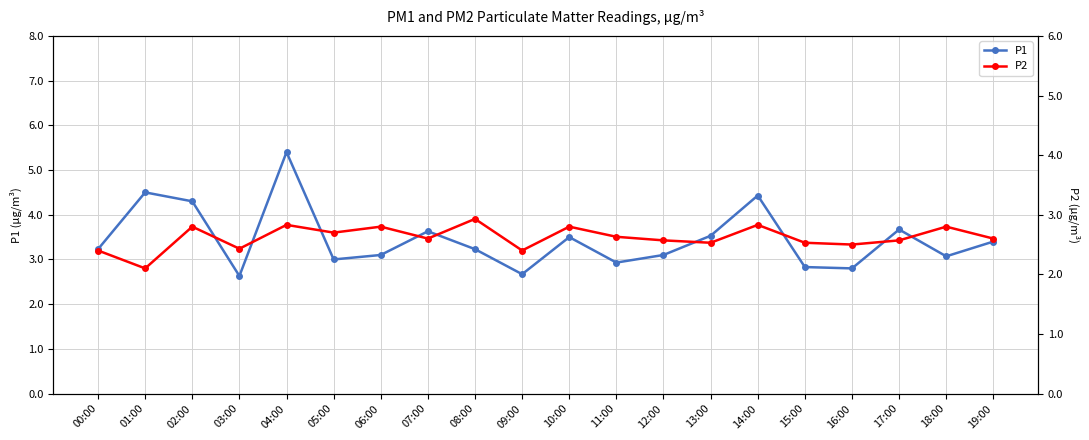

Between 00:00 and 06:00, which is larger?

00:00